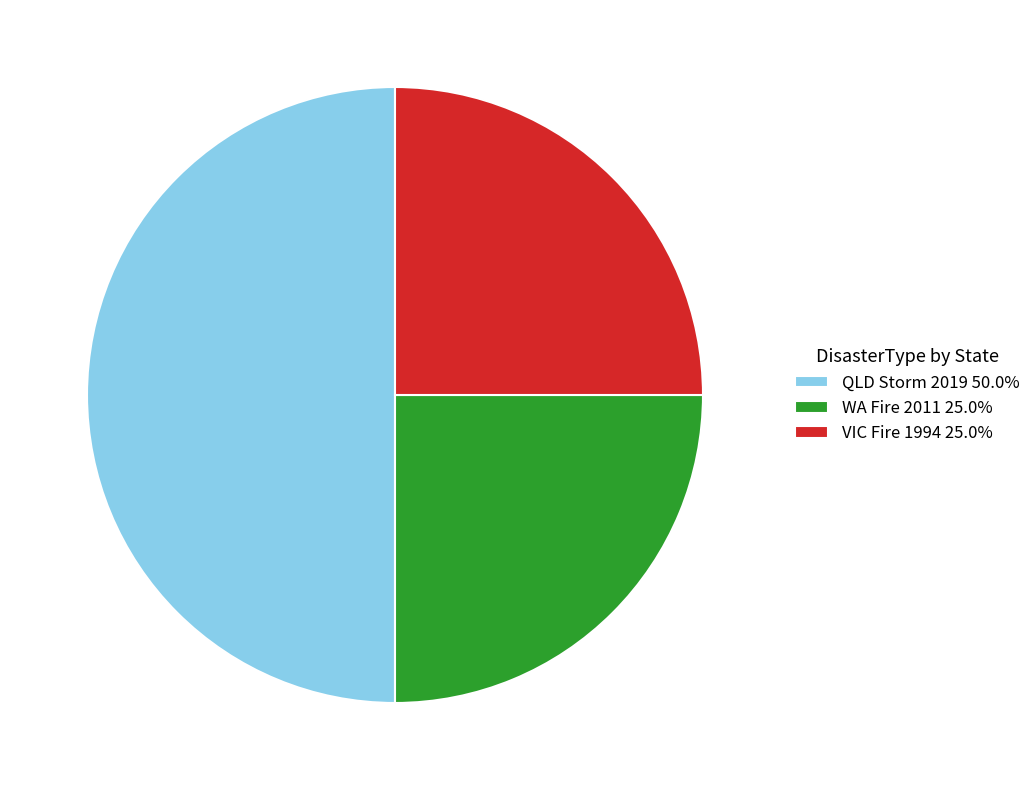

Is WA Fire 2011 25.0% the majority of the pie?

No